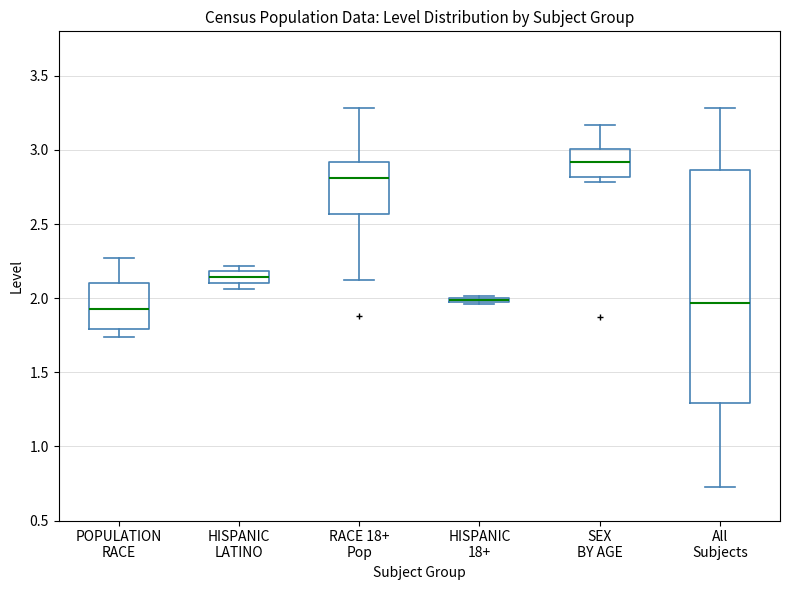

Where is the upper edge of the box for All Subjects on the y-axis? The values are not printed on the chart, so give them approximately, as read against the axis.

2.85